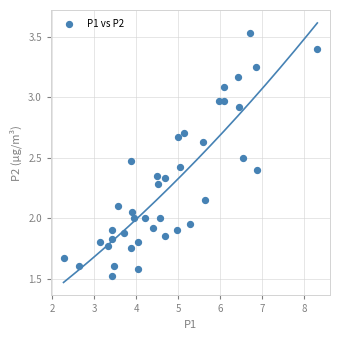

What is the range of X values (max minus min)?

6.1